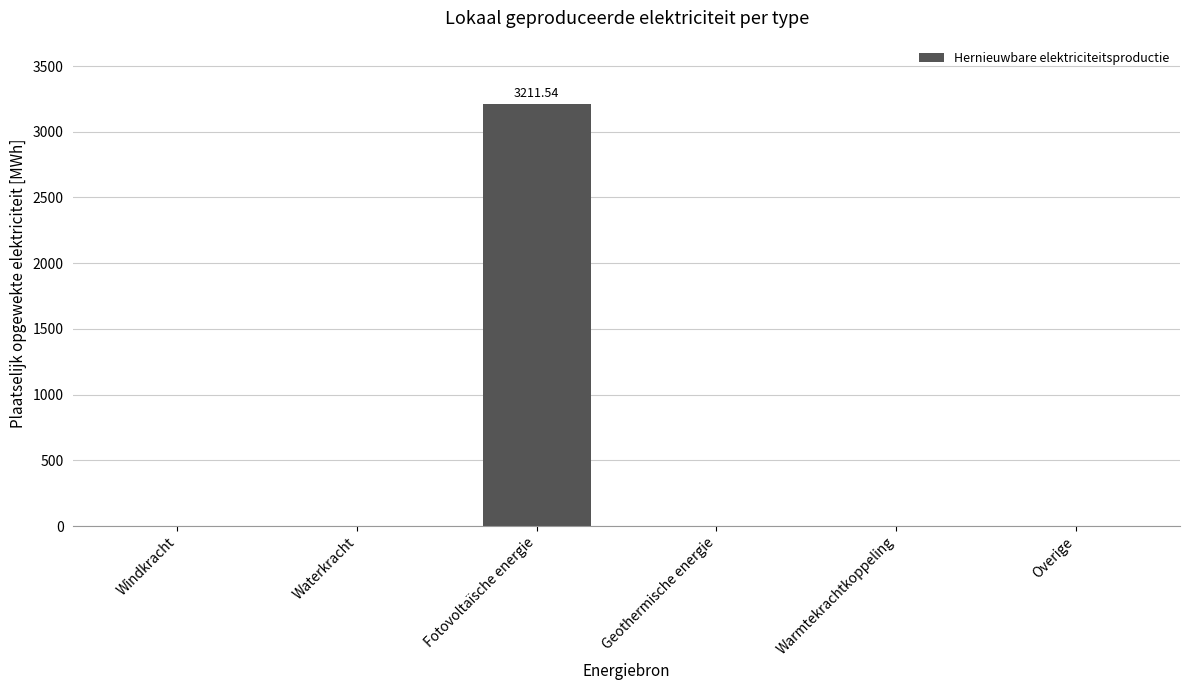

What is the sum of all values?

3211.5